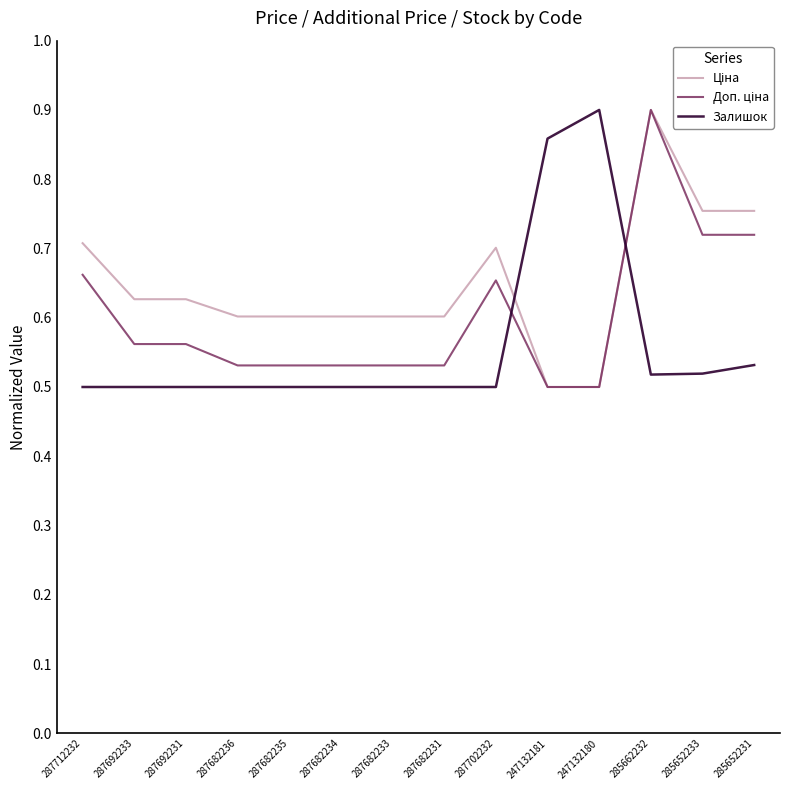

At which category is the sum across all series the highest?

285662232